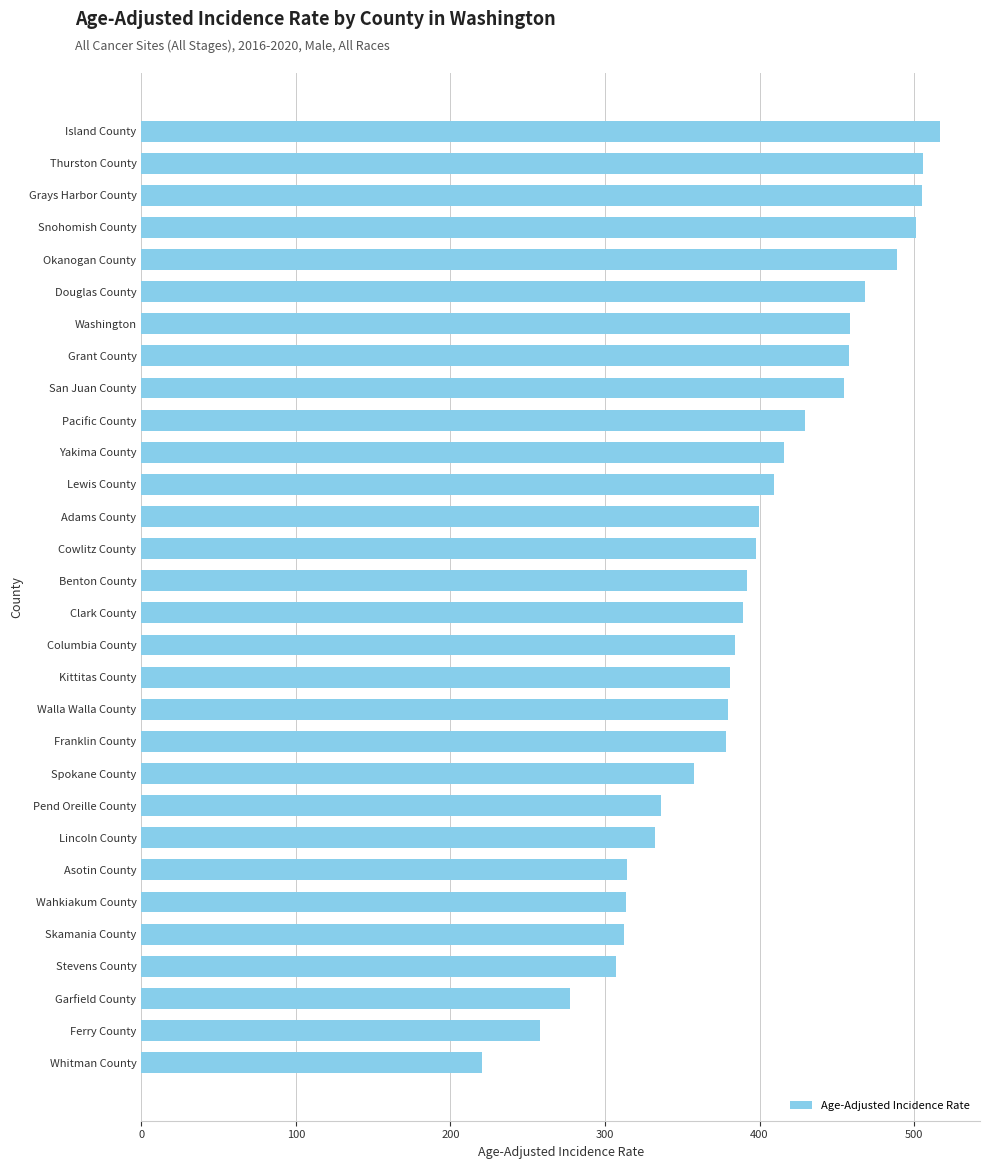

What is the difference between the values at Walla Walla County and Thurston County?

126.6